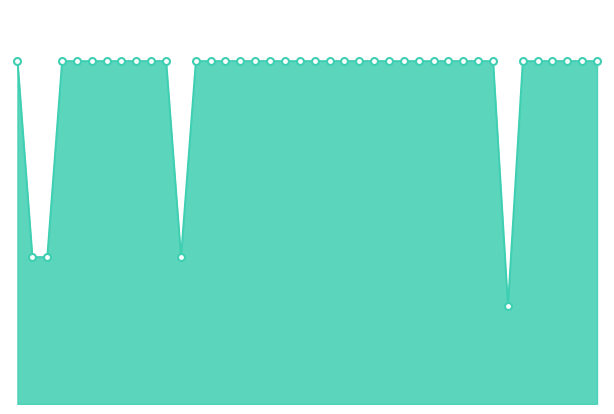

Is this an area chart (filled region under the line)?

Yes